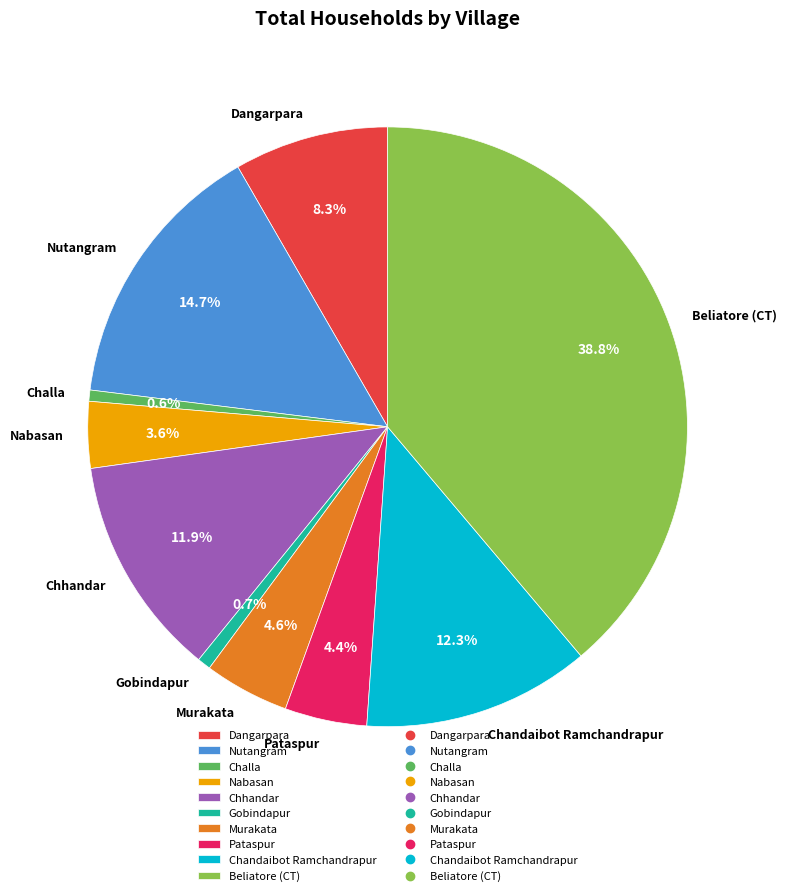

True or false: Pataspur accounts for 14% of the total.

False